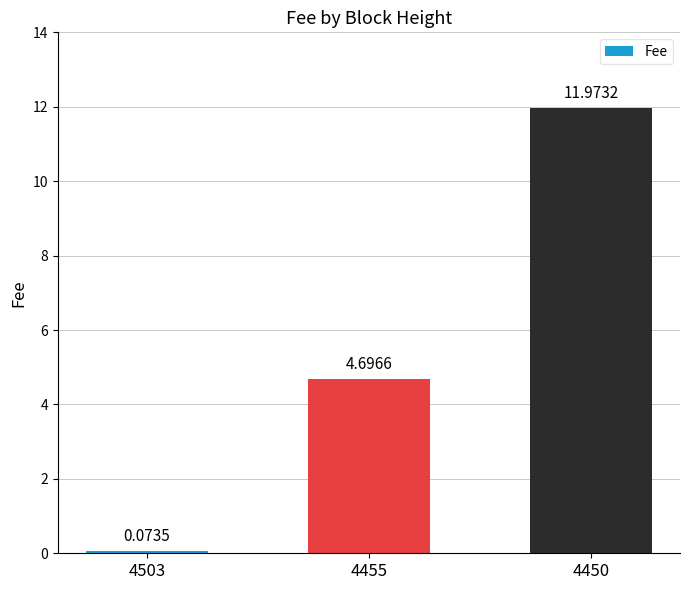

At which label does the data first exceed 4?

4455